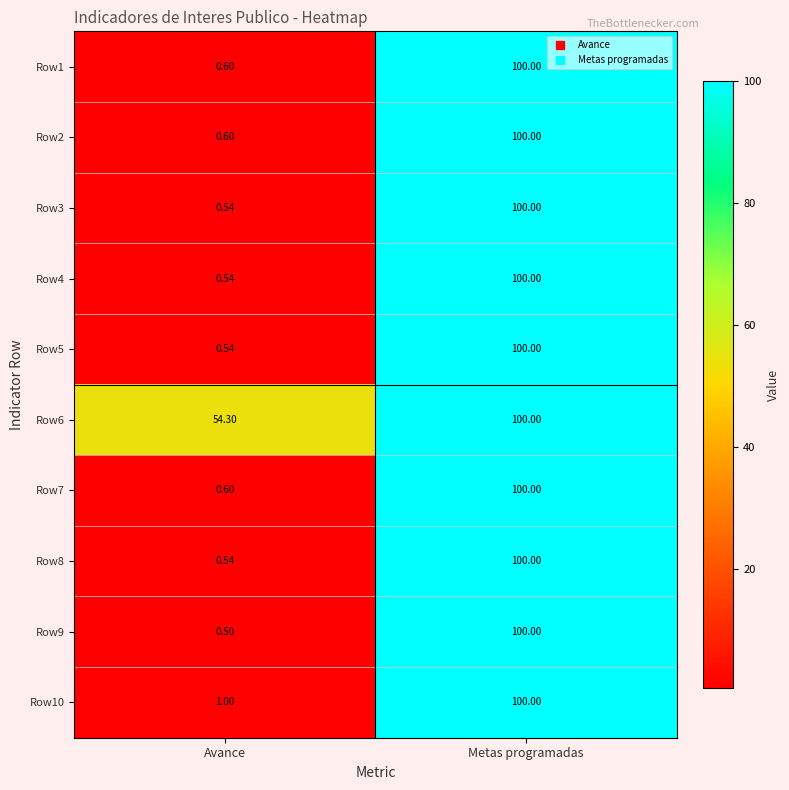

Is the value of Row9 at Avance greater than the value of Row2 at Metas programadas?

No